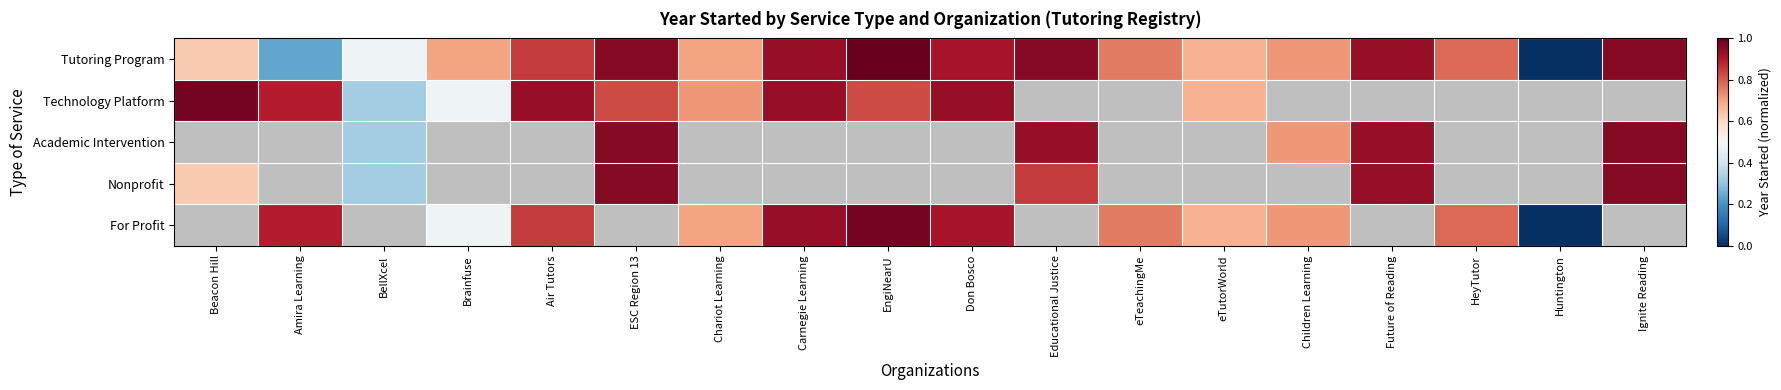

Is it true that Tutoring Program equals 1.0 at Educational Justice?

True